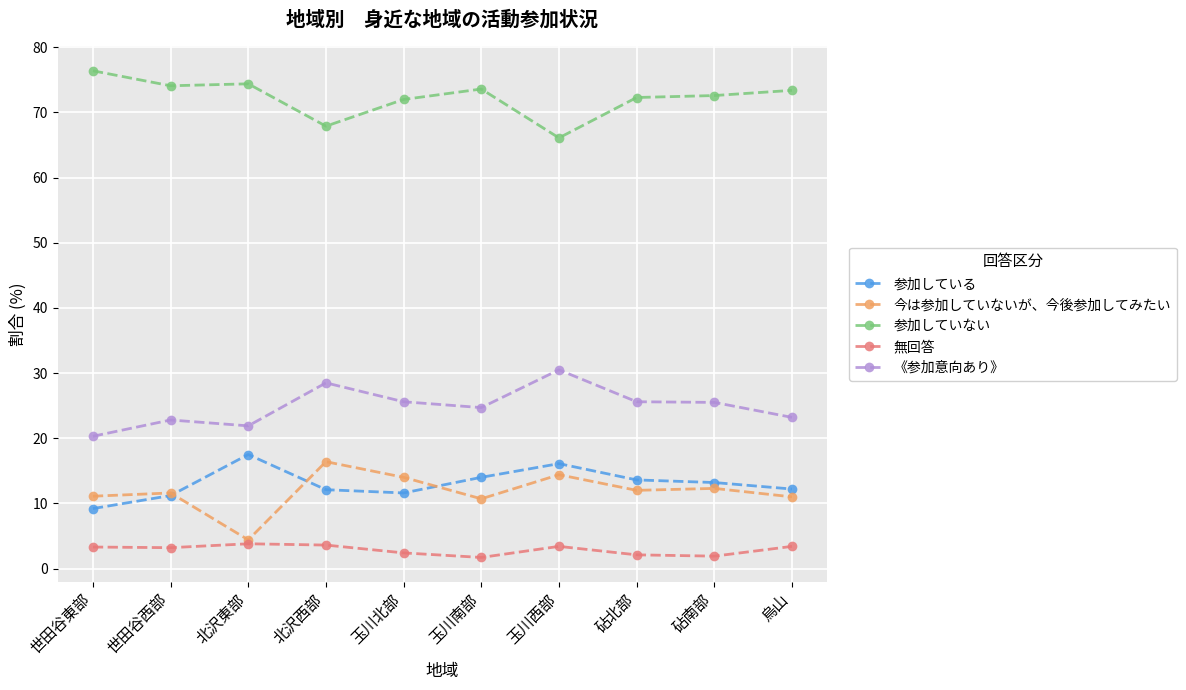

What is the minimum value shown in the chart?

1.7